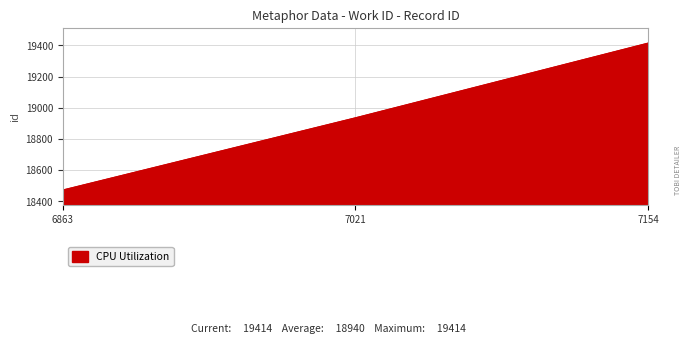

What is the difference between the values at 7154 and 7021?

479